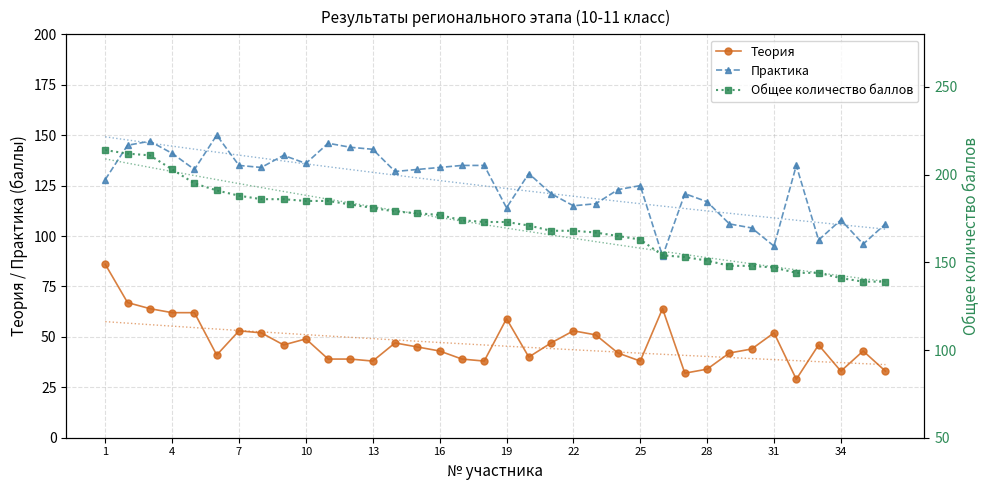

What is the maximum value for Теория?

86